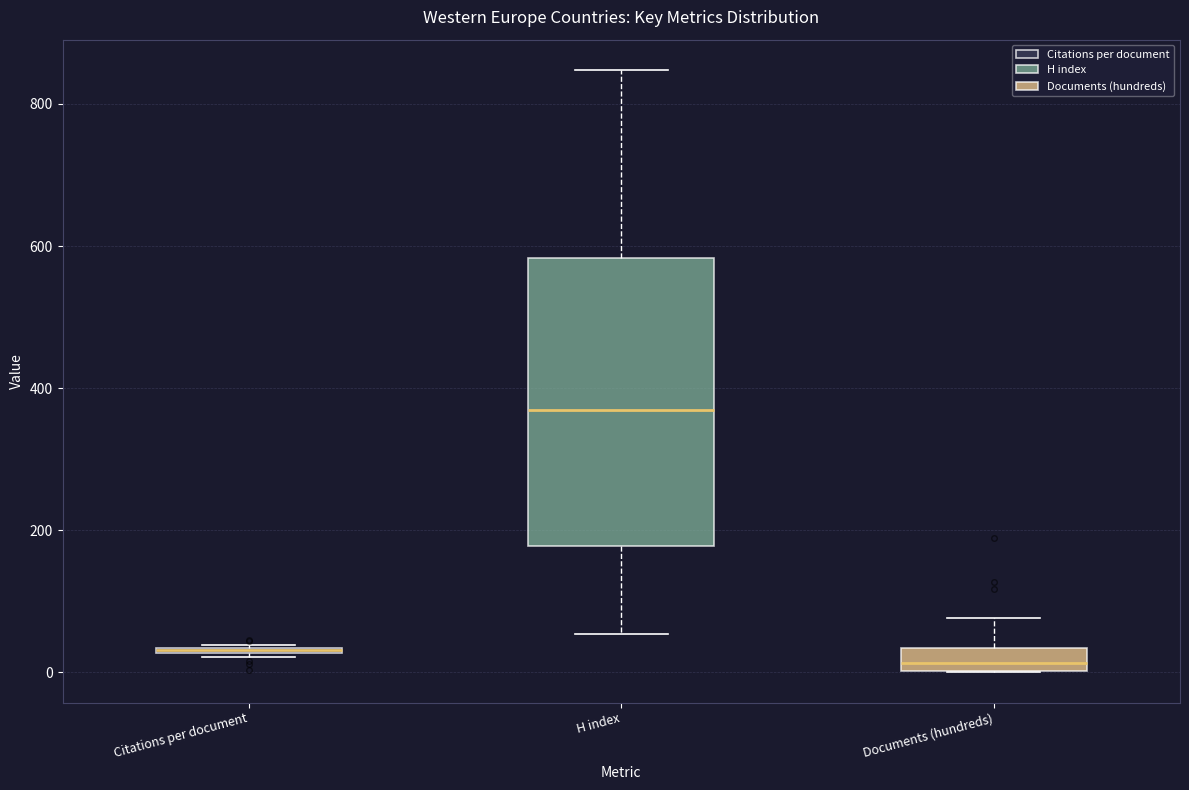

Where is the lower edge of the box for H index on the y-axis? The values are not printed on the chart, so give them approximately, as read against the axis.

180